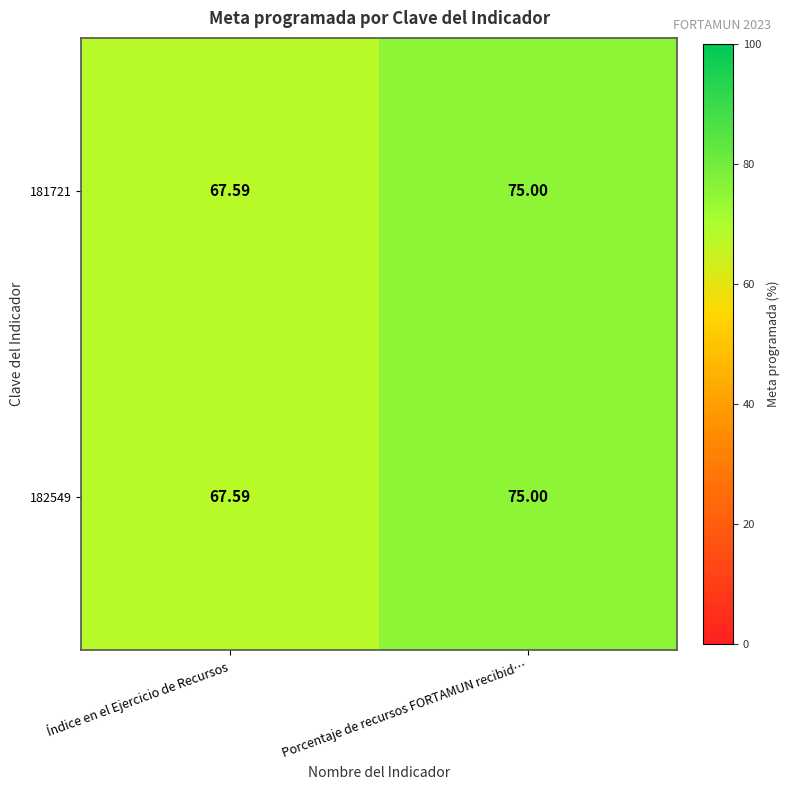

At which category is the sum across all series the highest?

Porcentaje de recursos FORTAMUN recibid…